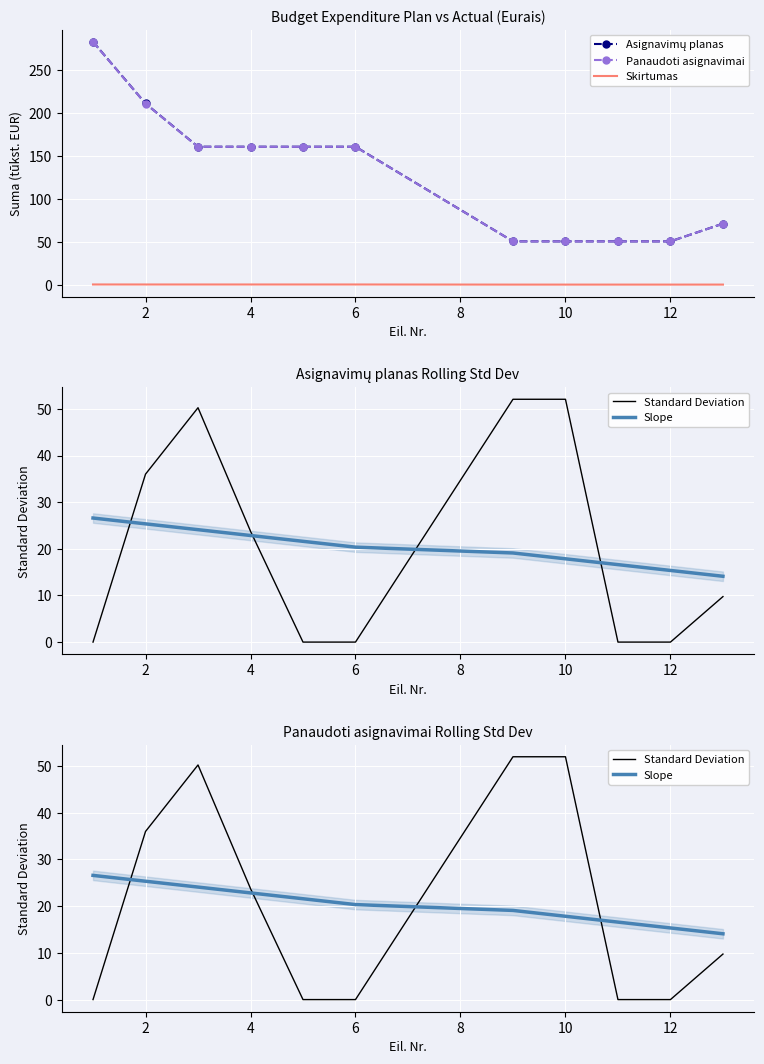

What is the highest value of the Skirtumas series?

0.2